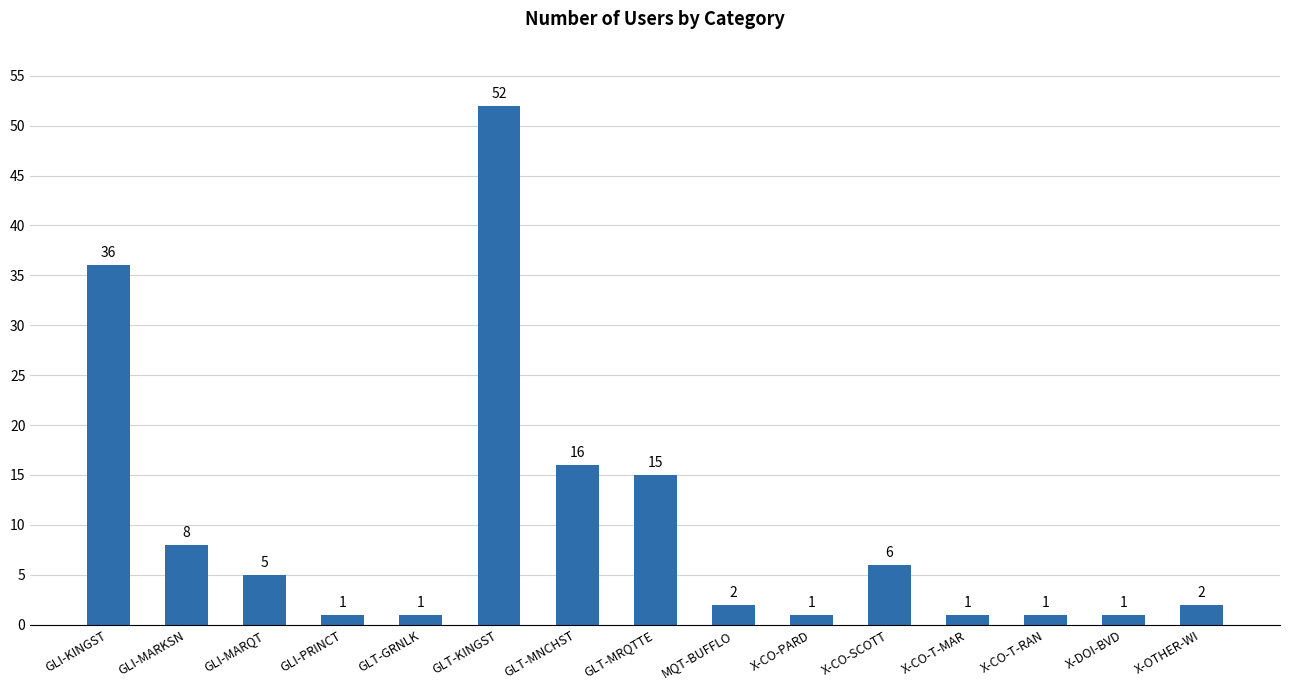

What is the difference between the maximum and minimum values?

51